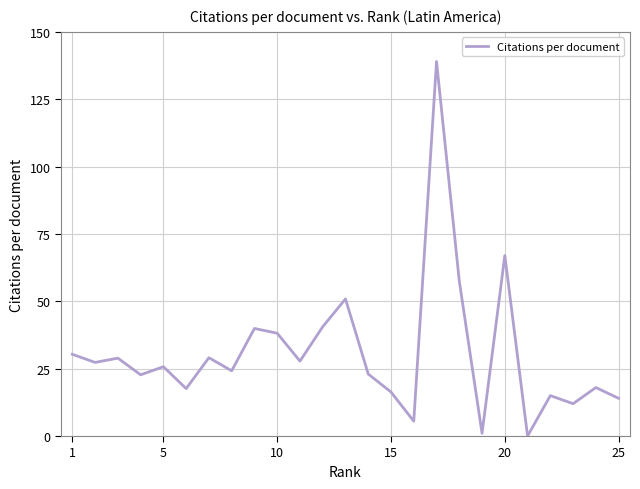

What is the difference between the maximum and minimum values?

139.0